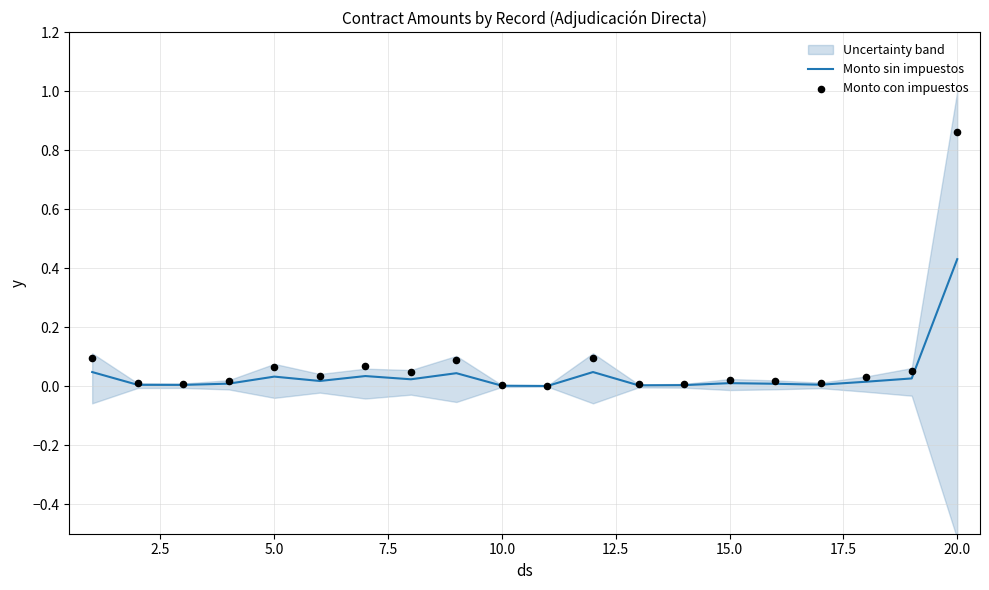

What are all the series names shown in the legend?

Monto sin impuestos, Monto con impuestos